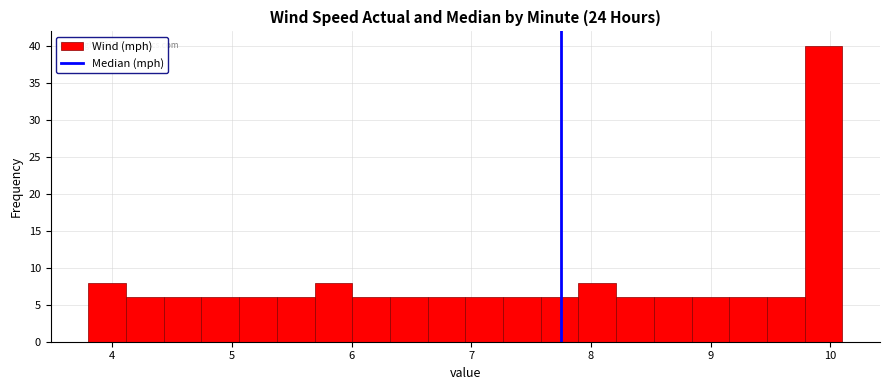

Read against the x-axis, roughly where is the centre of the tallest bar?

9.9